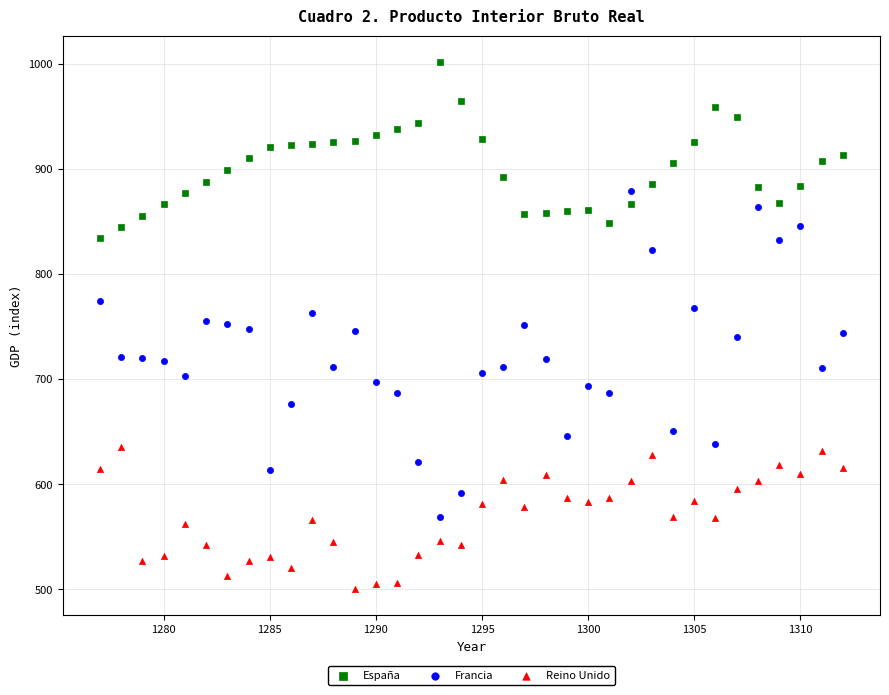

Which series contains the lowest Y value?

Reino Unido